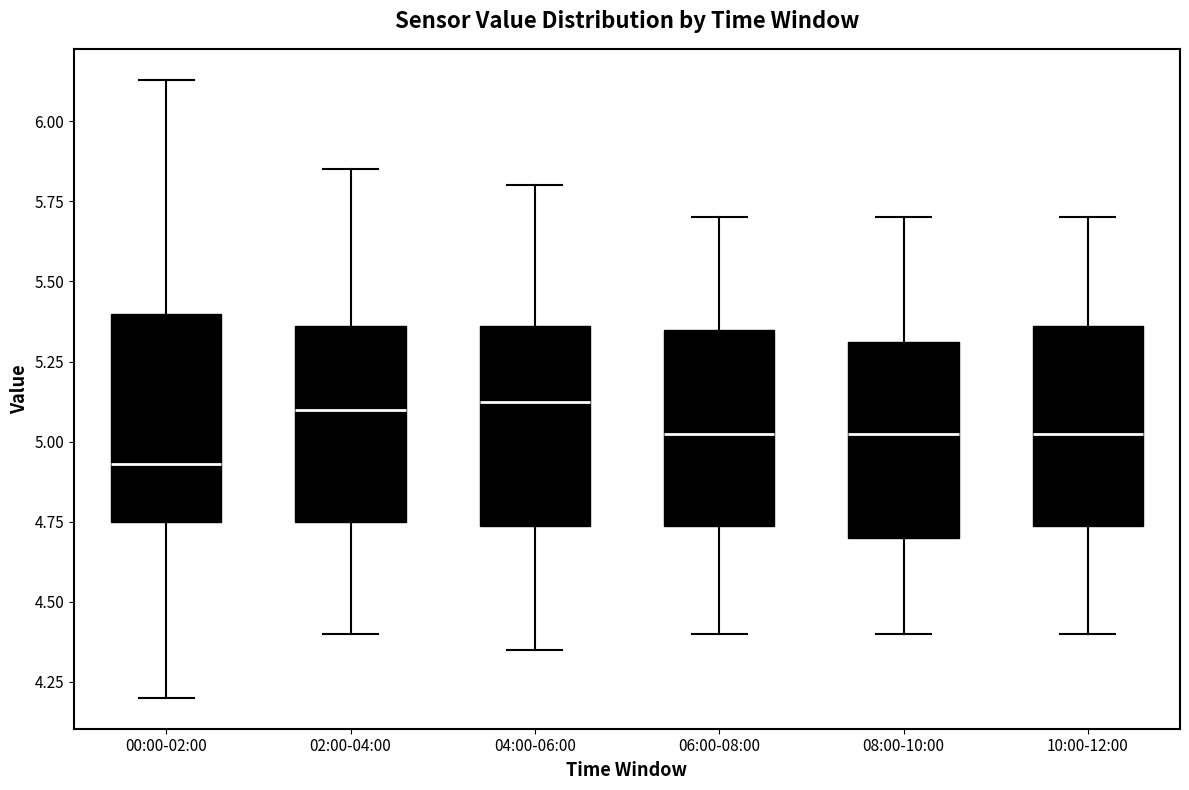

Reading left to right, transcribe this box plot: for each box, give where its median line is, the range the box spans, and where its two whiskers end, as read against the y-axis. The values are not printed on the chart, so give them approximately, as read against the axis.

00:00-02:00: median 4.95, box 4.75 to 5.40, whiskers 4.20 to 6.15
02:00-04:00: median 5.10, box 4.75 to 5.35, whiskers 4.40 to 5.85
04:00-06:00: median 5.15, box 4.75 to 5.35, whiskers 4.35 to 5.80
06:00-08:00: median 5.05, box 4.75 to 5.35, whiskers 4.40 to 5.70
08:00-10:00: median 5.05, box 4.70 to 5.30, whiskers 4.40 to 5.70
10:00-12:00: median 5.05, box 4.75 to 5.35, whiskers 4.40 to 5.70